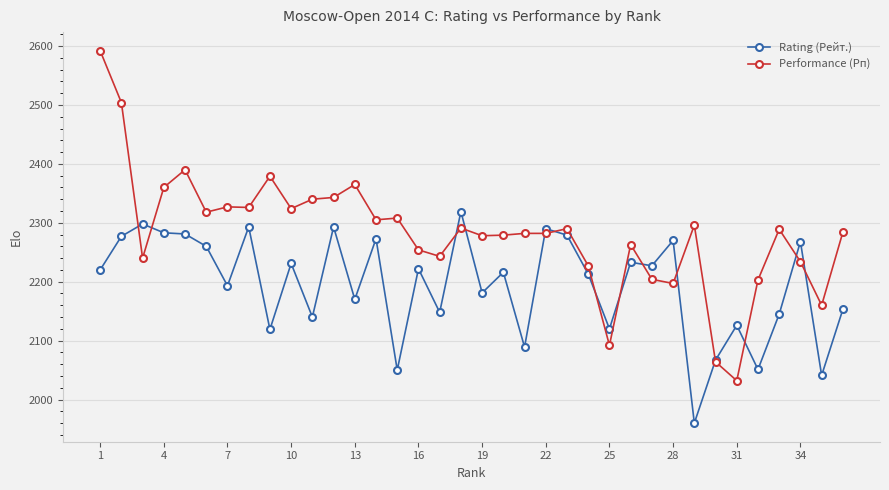

What is the value of the Rating (Рейт.) point at the 34th from the left?

2268